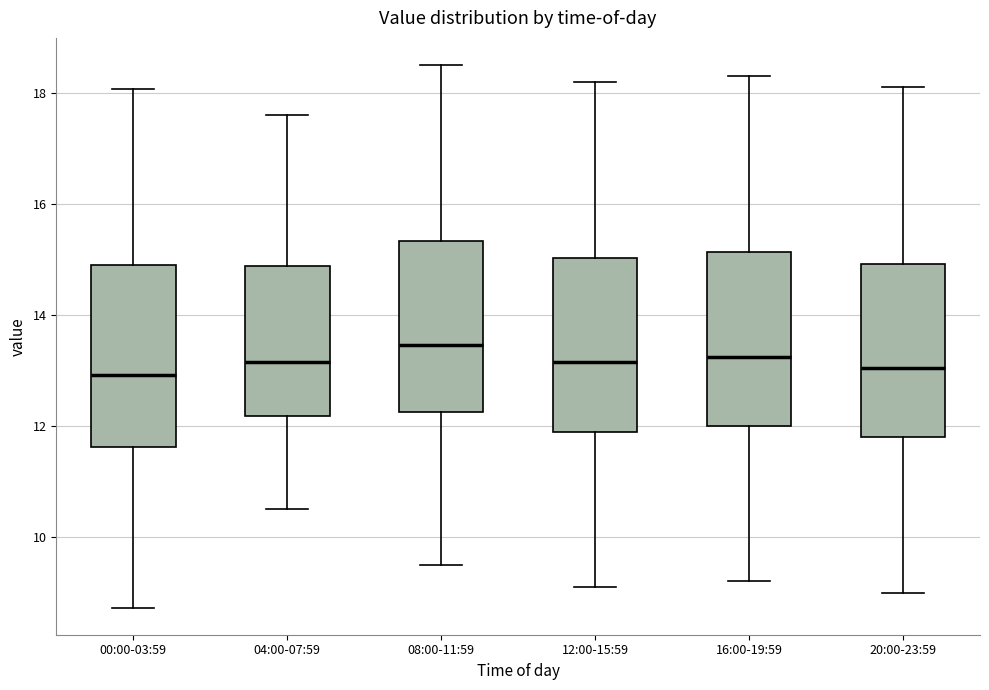

Reading left to right, read every box against the y-axis: the position of its median line, the range the box covers, and the ends of its whiskers. The values are not printed on the chart, so give them approximately, as read against the axis.

00:00-03:59: median 13.0, box 11.6 to 15.0, whiskers 8.8 to 18.0
04:00-07:59: median 13.2, box 12.2 to 14.8, whiskers 10.6 to 17.6
08:00-11:59: median 13.4, box 12.2 to 15.4, whiskers 9.6 to 18.6
12:00-15:59: median 13.2, box 12.0 to 15.0, whiskers 9.2 to 18.2
16:00-19:59: median 13.2, box 12.0 to 15.2, whiskers 9.2 to 18.4
20:00-23:59: median 13.0, box 11.8 to 15.0, whiskers 9.0 to 18.2